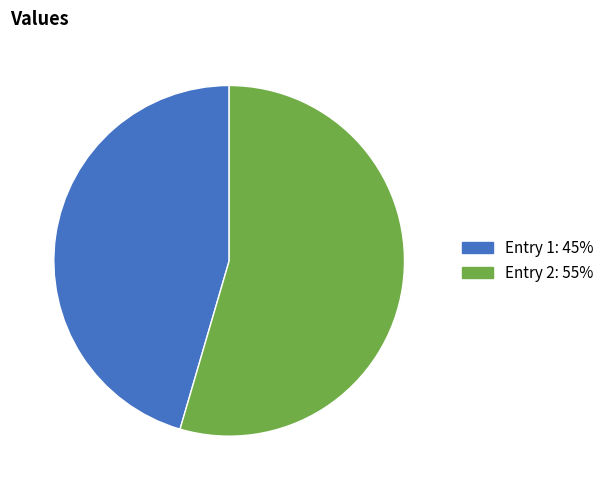

Is there any slice that represents more than half of the pie?

Yes